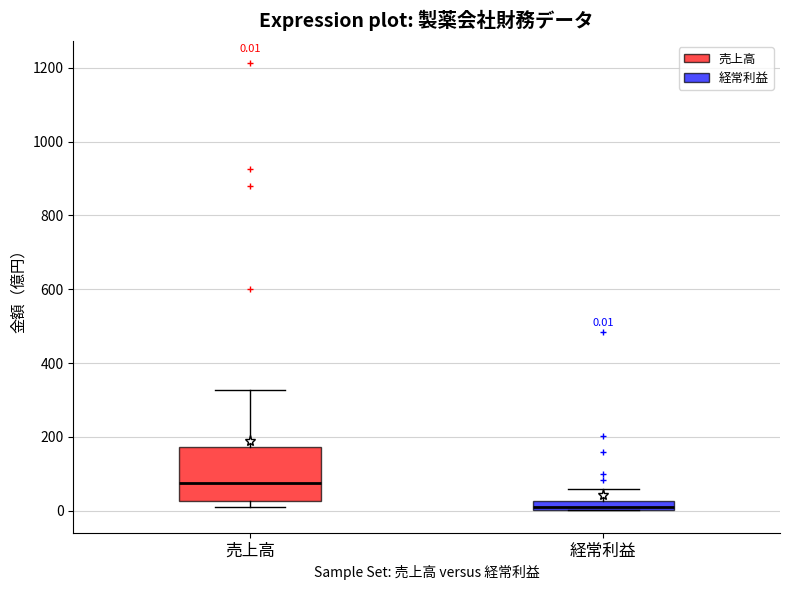

Which box is the tallest, from its lower edge to its upper edge?

売上高